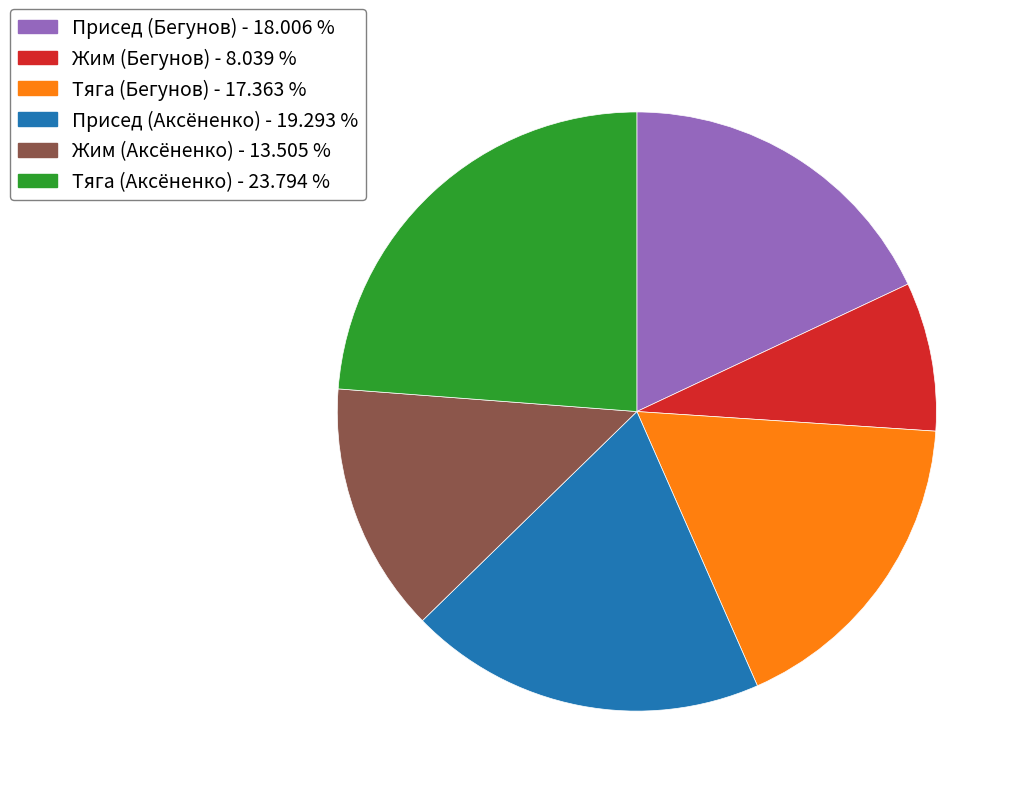

Is there any slice that represents more than half of the pie?

No